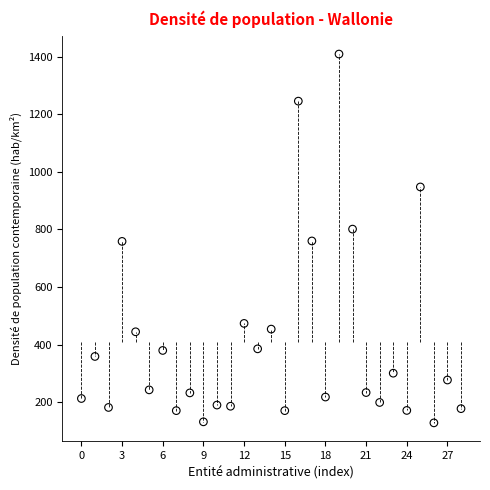

What is the range of Y values (max minus min)?

1282.4